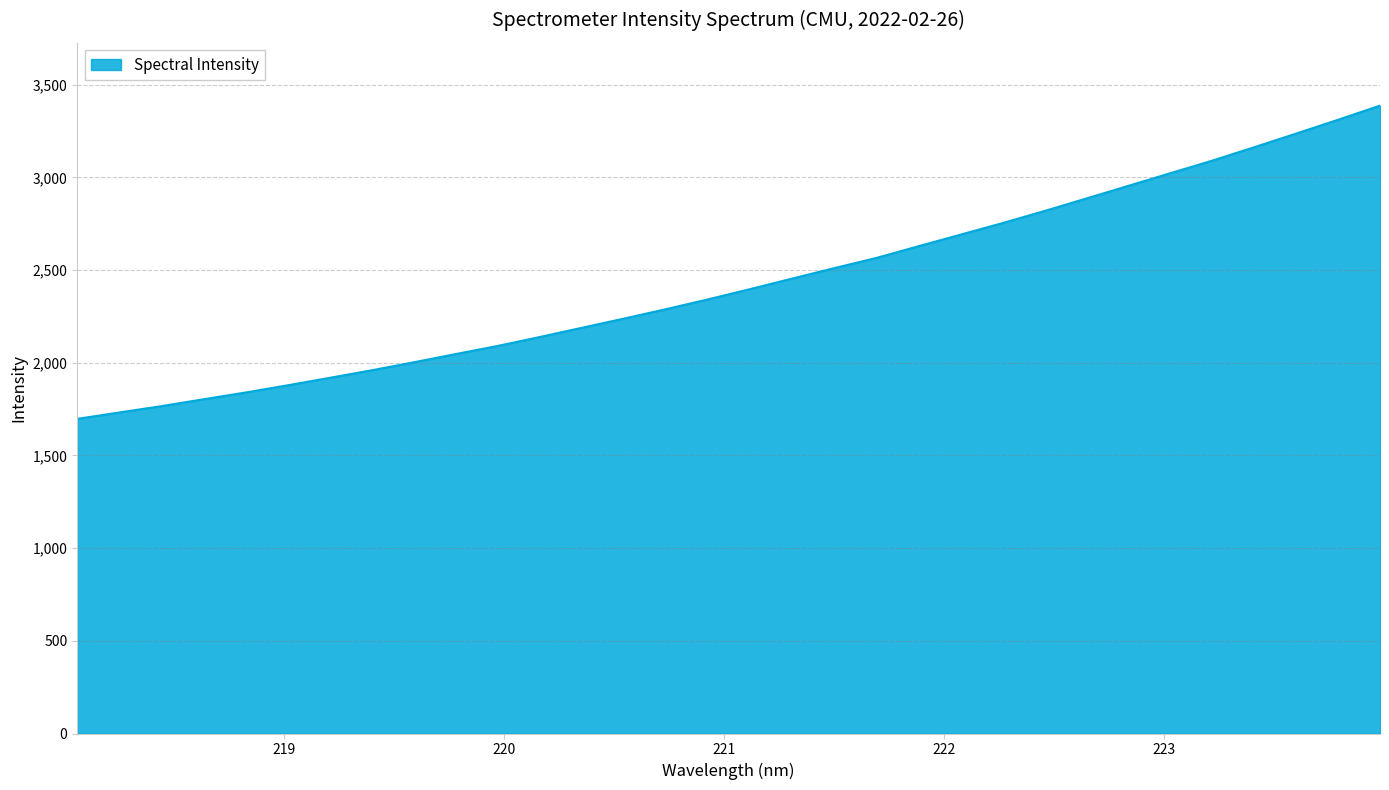

What is the smallest value displayed?

1697.2